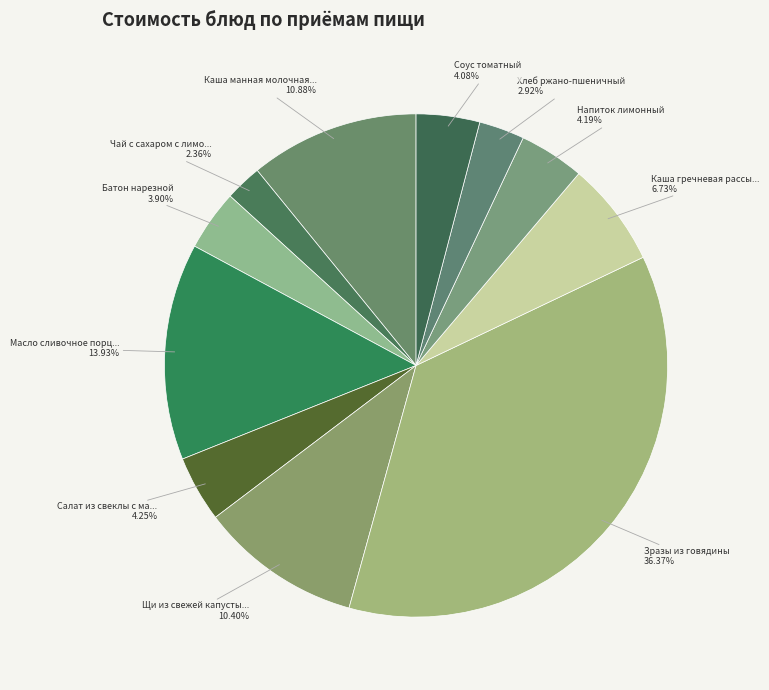

Count the number of slices in the pie.

11